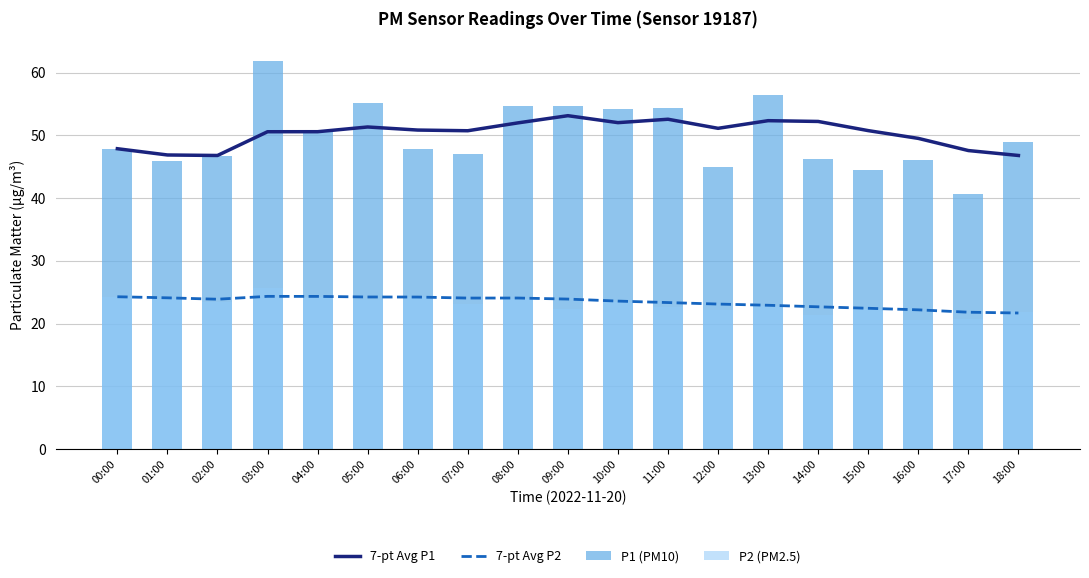

The value of P1 (PM10) at 01:00 is 12.6. True or false?

False